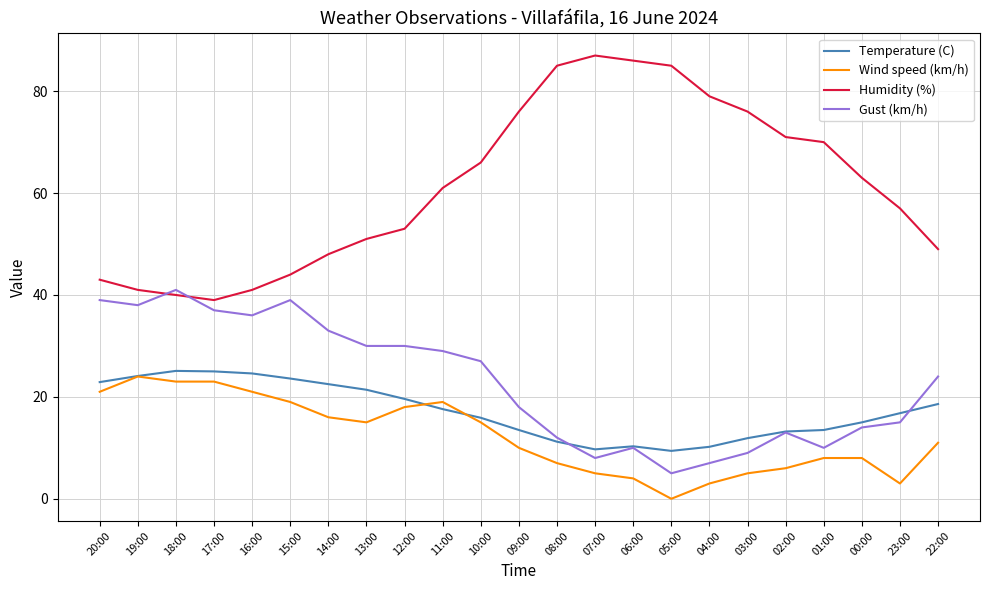

What is the maximum value for Gust (km/h)?

41.0